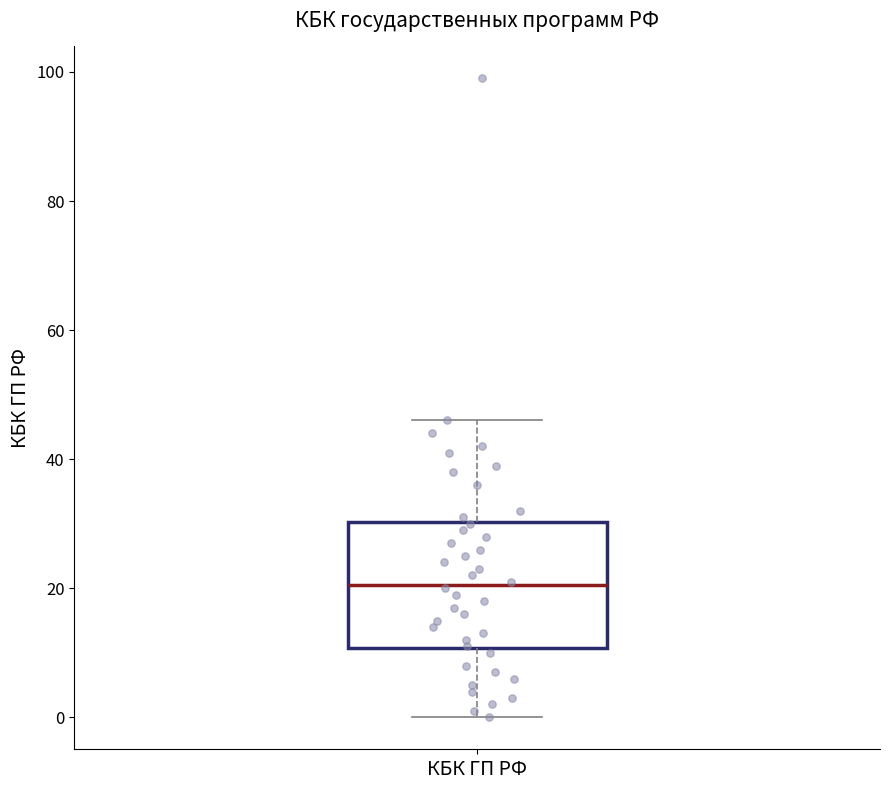

Where is the upper edge of the box for КБК ГП РФ on the y-axis? The values are not printed on the chart, so give them approximately, as read against the axis.

30